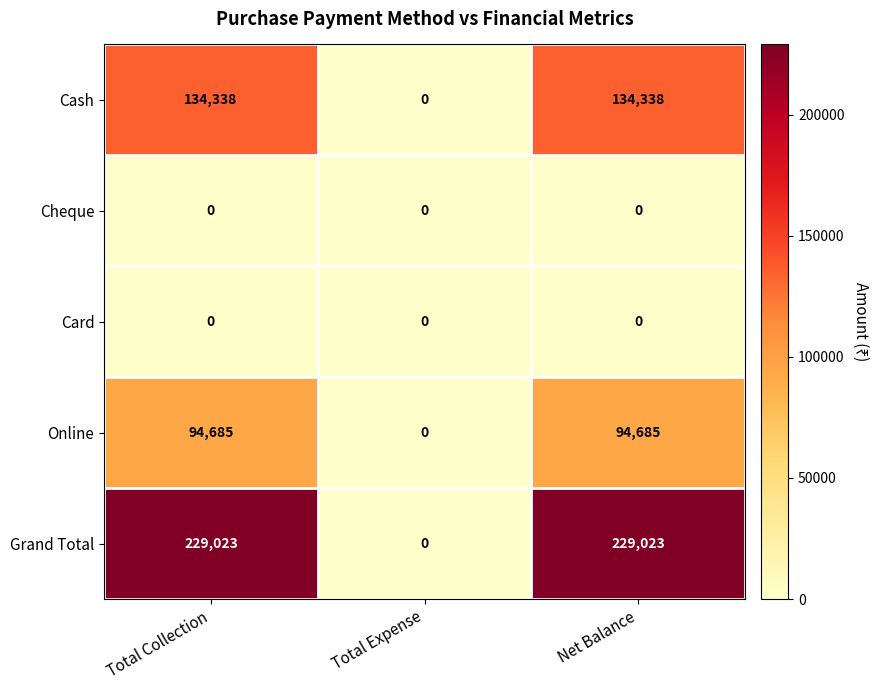

What is the total value across all series at Net Balance?

458046